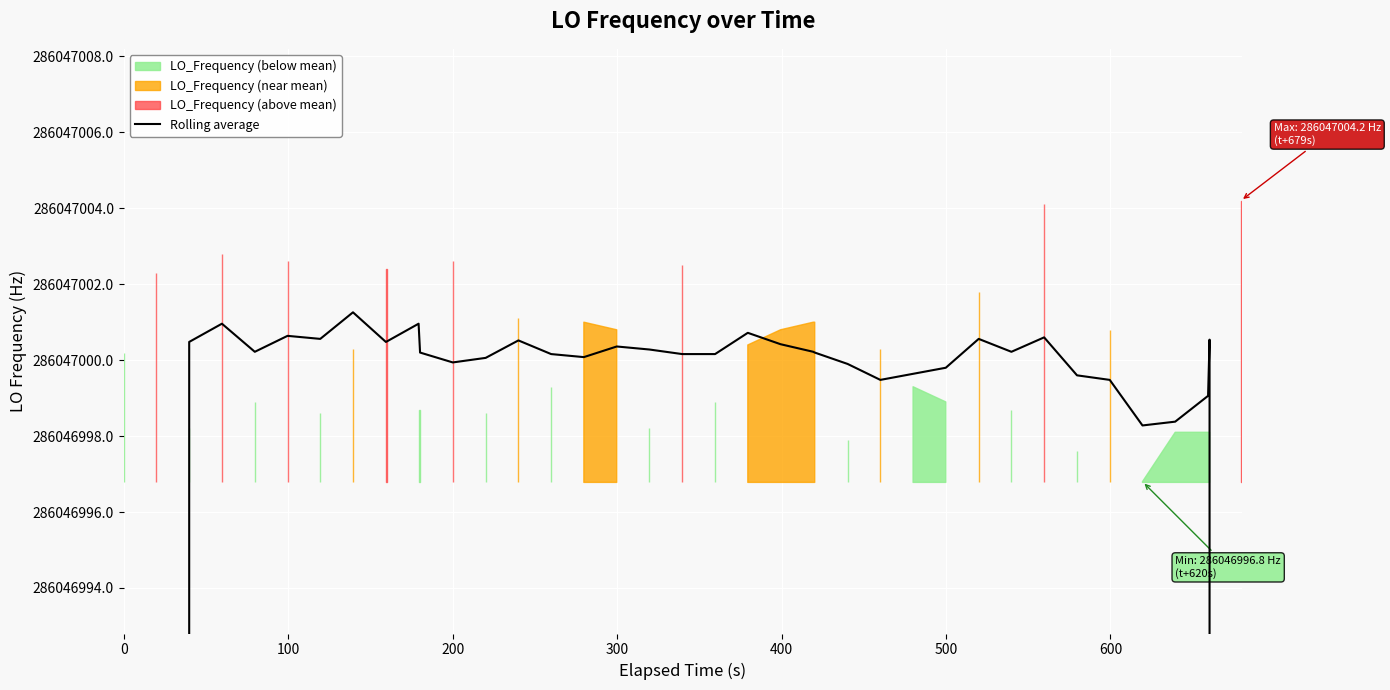

The value at 34 is 377316869.8. True or false?

False